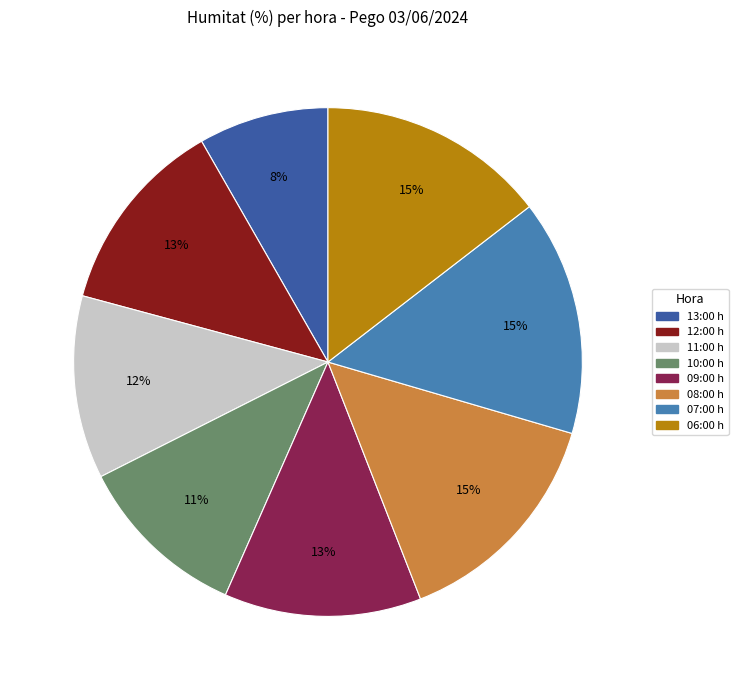

To the nearest percent, what is the difference between the 09:00 h and 08:00 h slice percentages?

2%